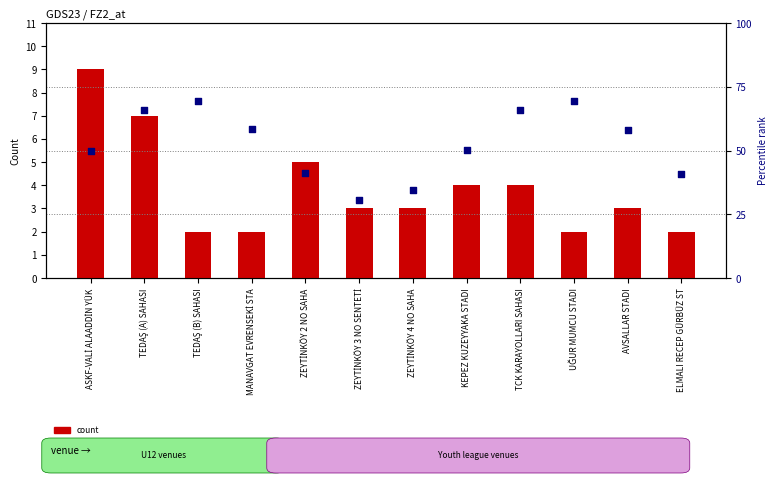

Which series reaches the maximum Y coordinate?

rank within venue